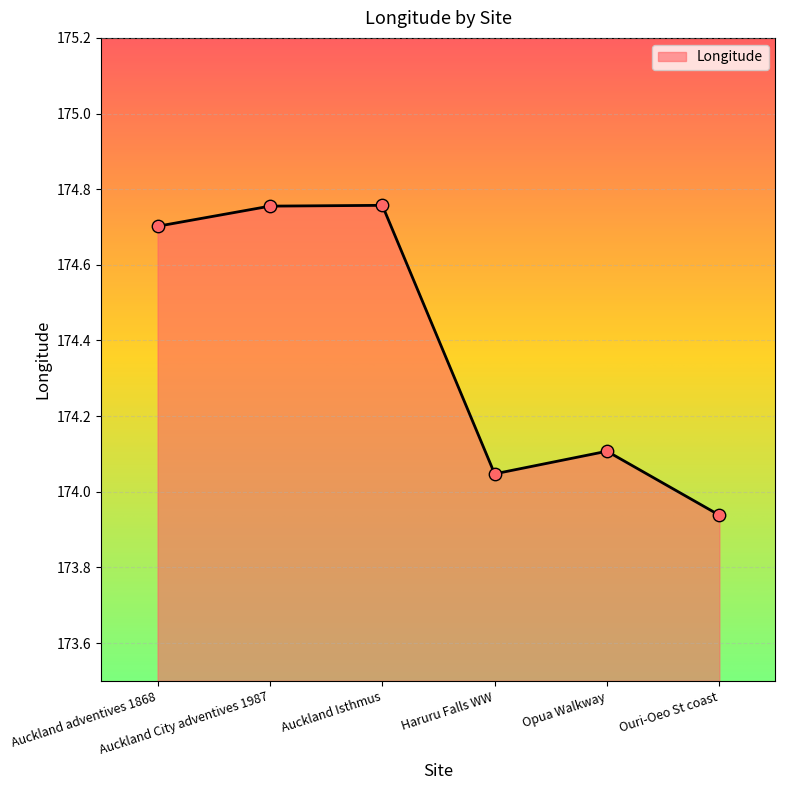

What is the ratio of the value at Opua Walkway to the value at Ouri-Oeo St coast?

1.0